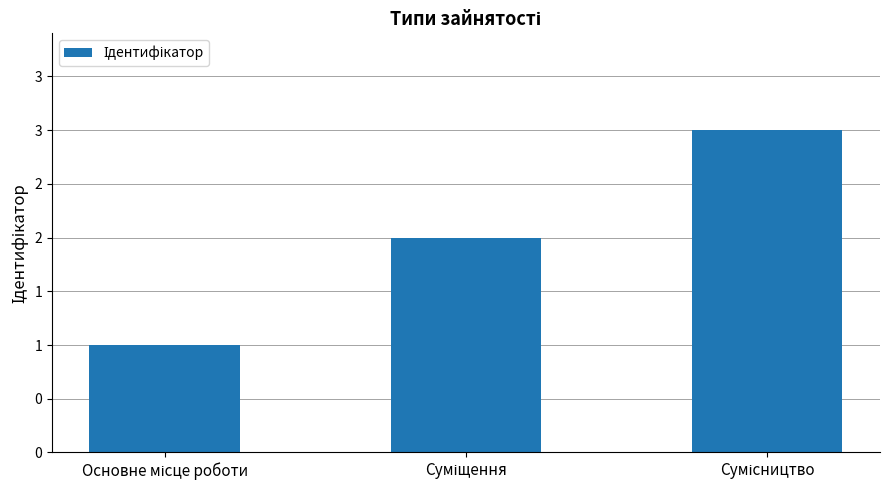

How many bars are there in total?

3